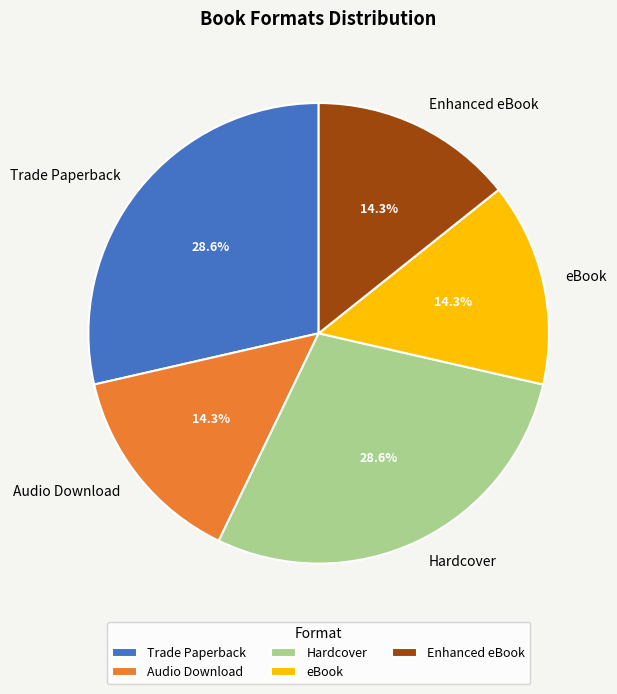

The eBook slice represents 14% of the pie. True or false?

True